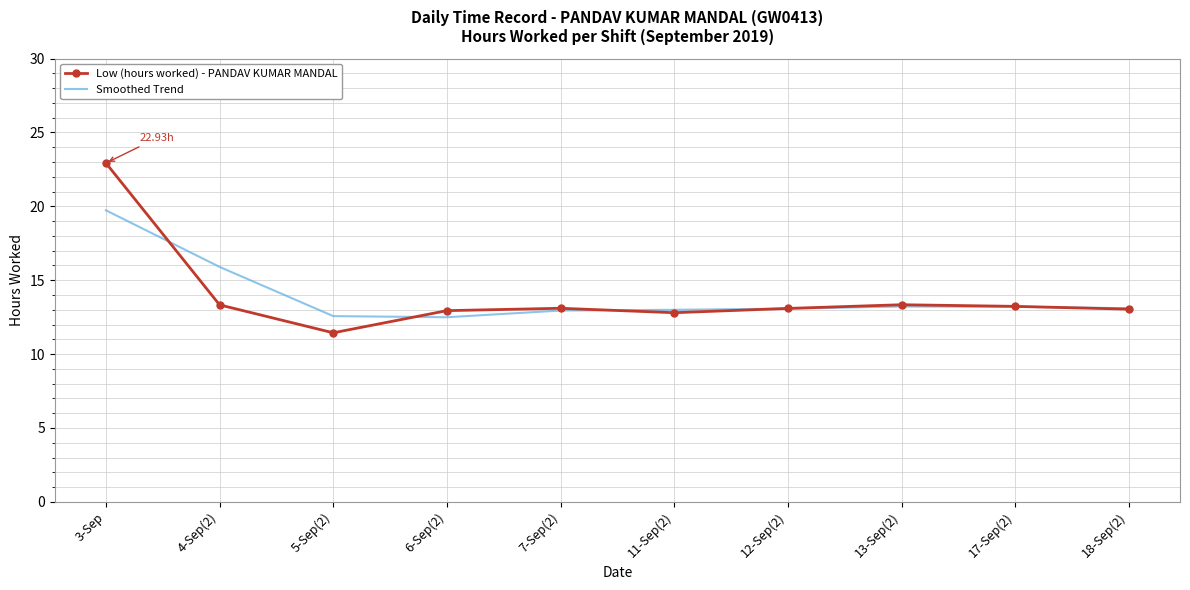

At which category does the chart reach its peak across all series?

3-Sep